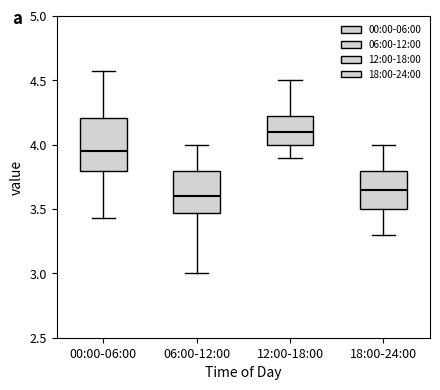

Reading left to right, transcribe this box plot: for each box, give where its median line is, the range the box spans, and where its two whiskers end, as read against the y-axis. The values are not printed on the chart, so give them approximately, as read against the axis.

00:00-06:00: median 3.95, box 3.80 to 4.20, whiskers 3.45 to 4.55
06:00-12:00: median 3.60, box 3.45 to 3.80, whiskers 3.00 to 4.00
12:00-18:00: median 4.10, box 4.00 to 4.25, whiskers 3.90 to 4.50
18:00-24:00: median 3.65, box 3.50 to 3.80, whiskers 3.30 to 4.00